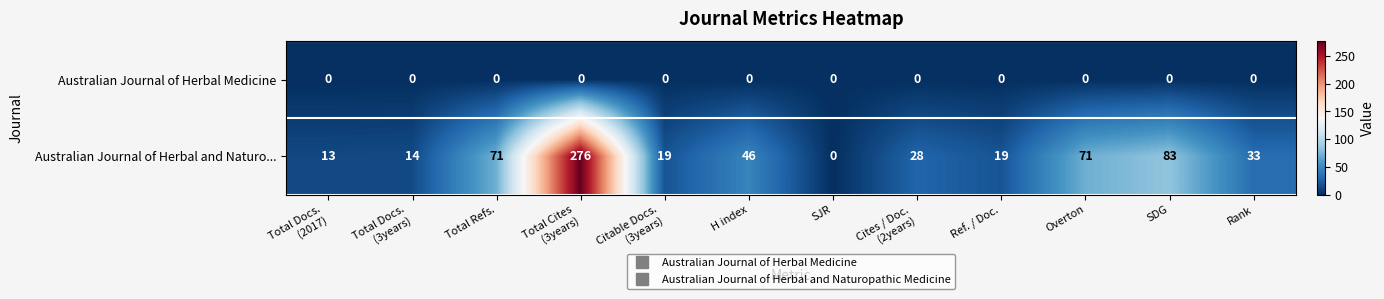

At which category is the sum across all series the highest?

Total Cites
(3years)